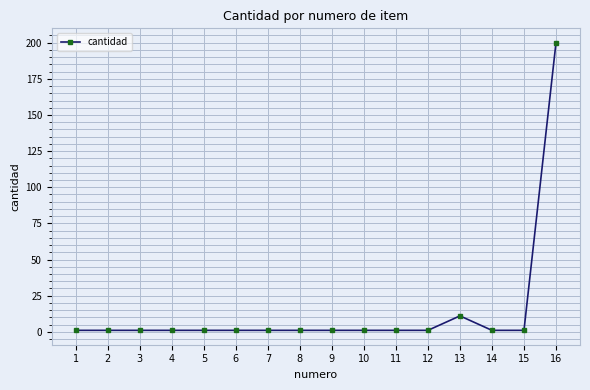

The chart shows a value of 1 at 15. True or false?

True